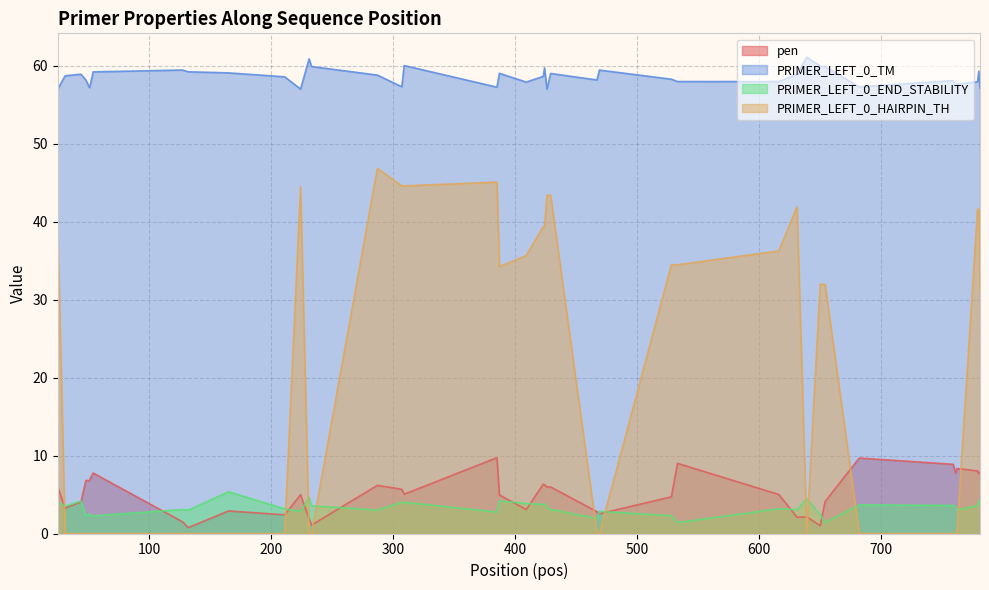

What is the highest value of the PRIMER_LEFT_0_HAIRPIN_TH series?

46.9